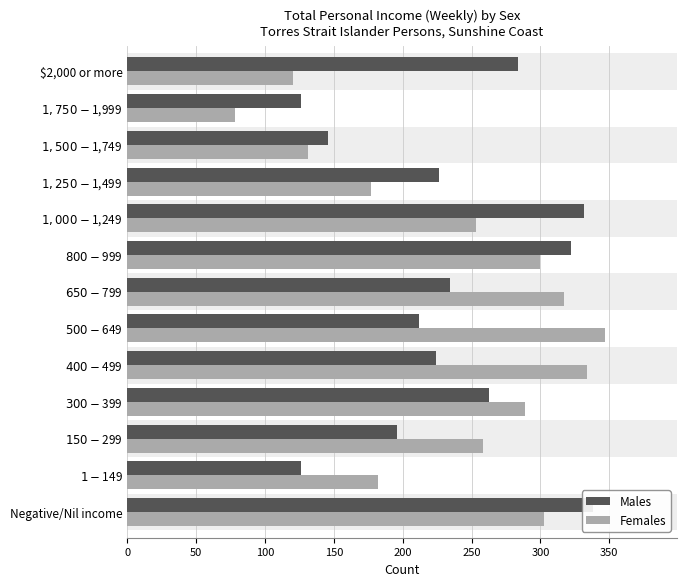

At how many categories does at least one series exceed 107?

13